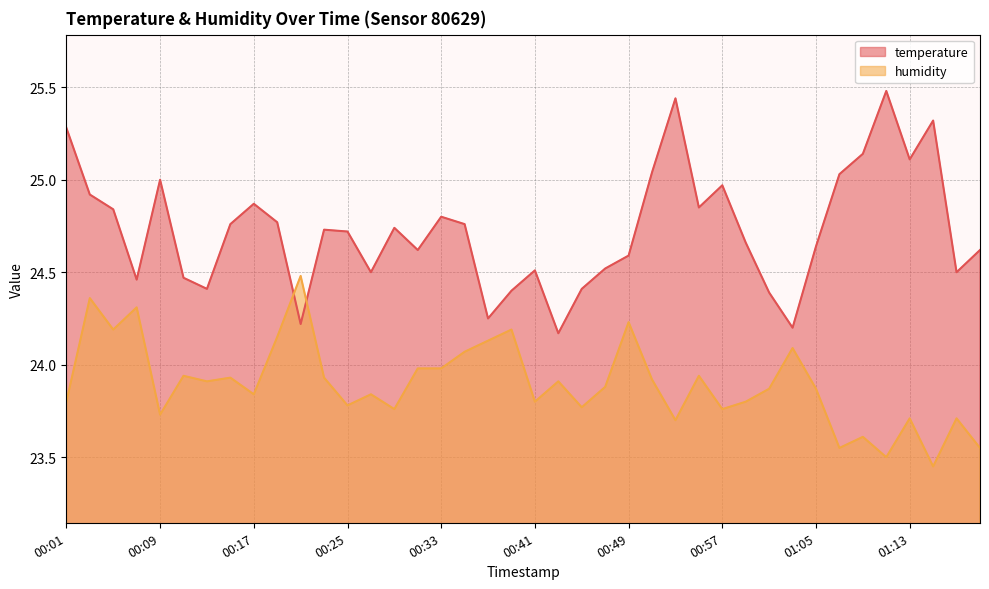

Read the humidity value at 00:49.

24.2